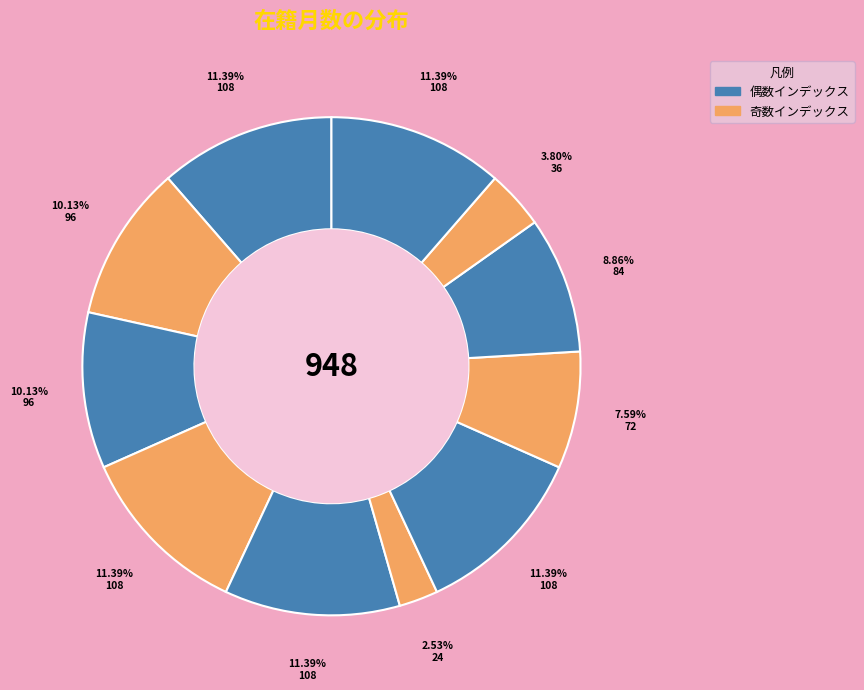

Count the number of slices in the pie.

11